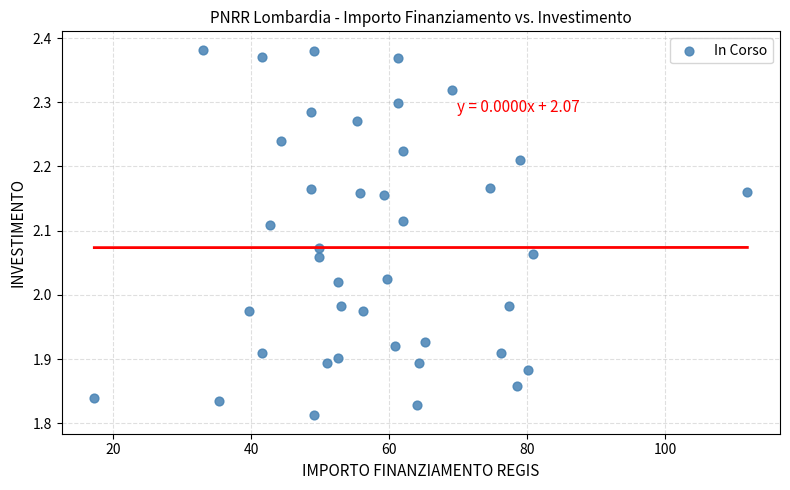

What is the range of X values (max minus min)?

94.7